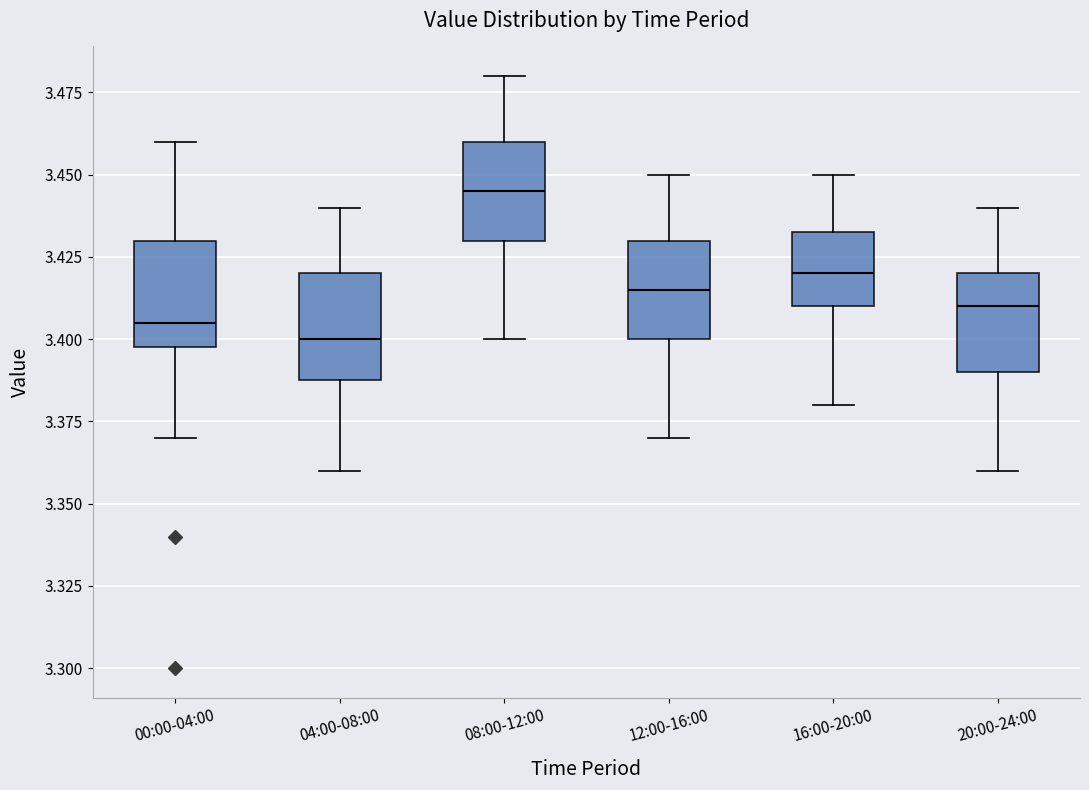

Which box has the highest median line?

08:00-12:00